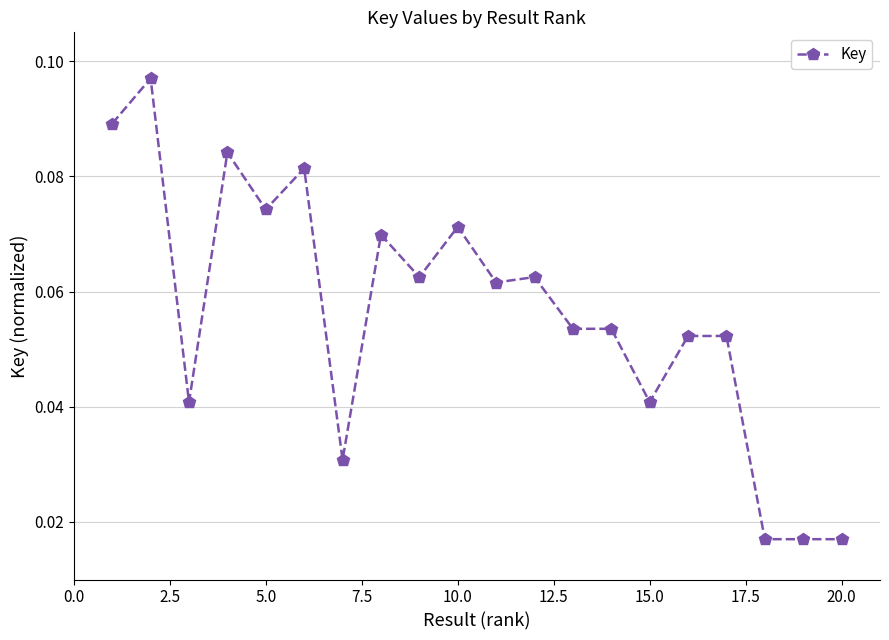

How many values are between 0 and 1?

20